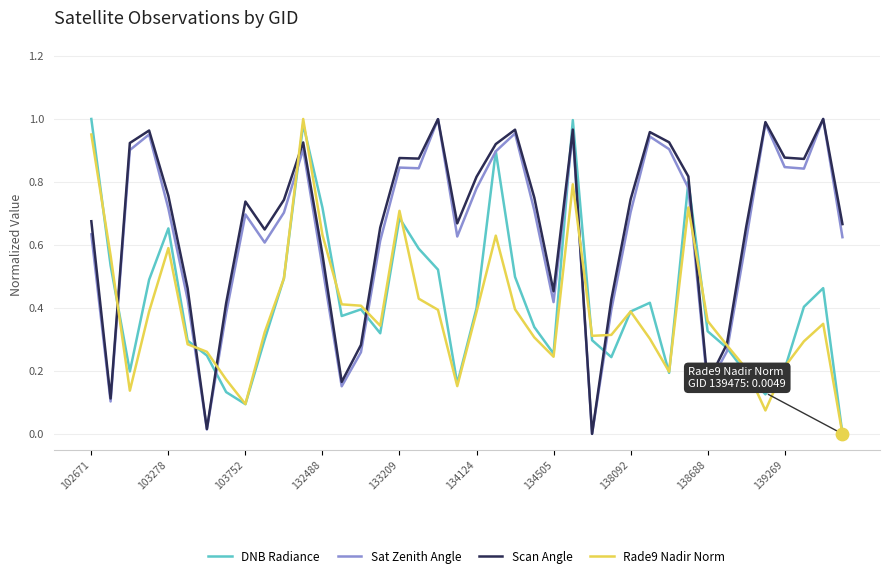

Which series ends up on top after the final intersection of Sat Zenith Angle and Rade9 Nadir Norm?

Sat Zenith Angle